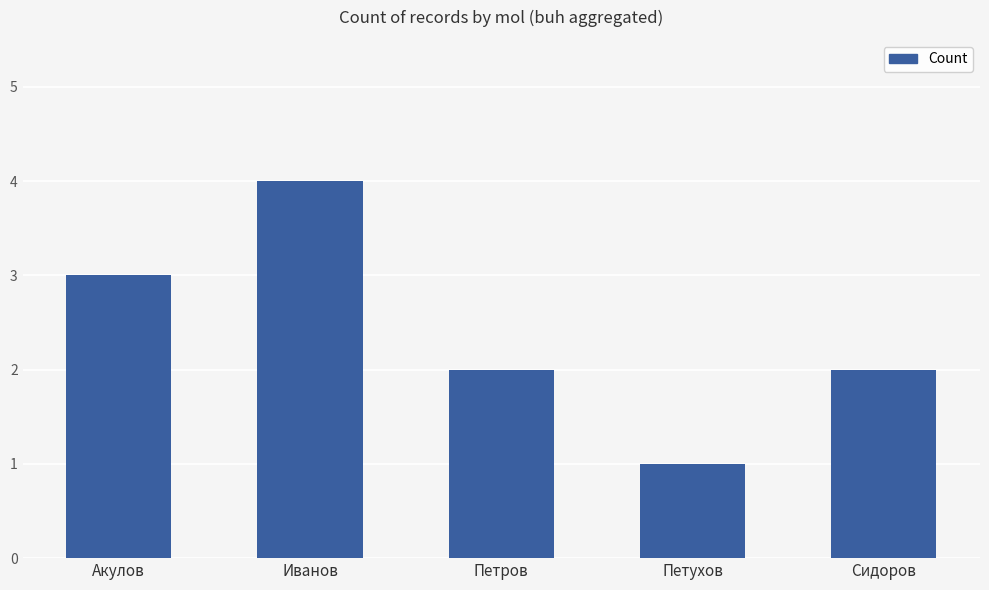

Are the bars horizontal?

No